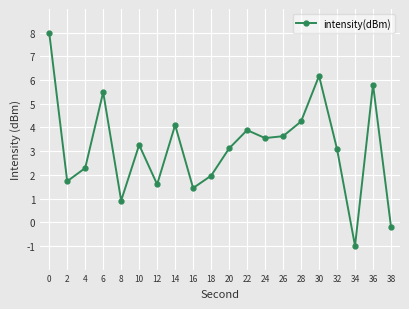

How many interior local peaks (higher than both neighbors) does the data have?

6